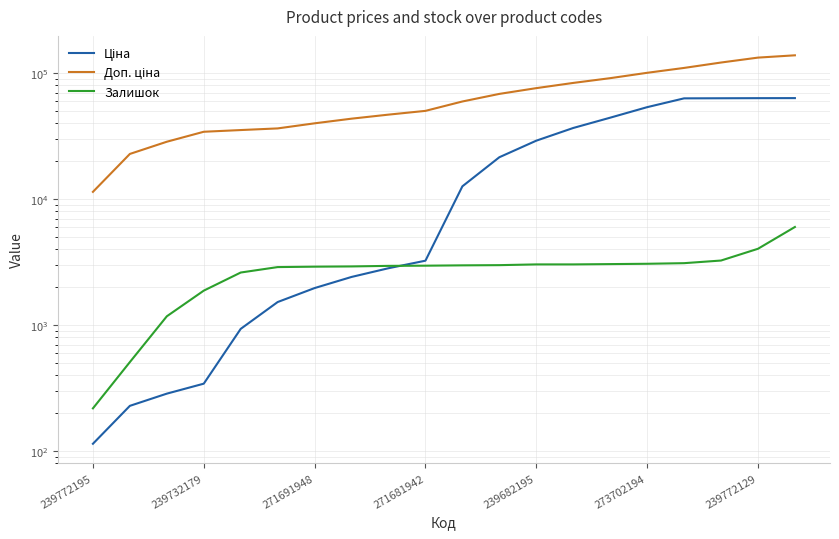

Between 19 and 7, which is larger?

19